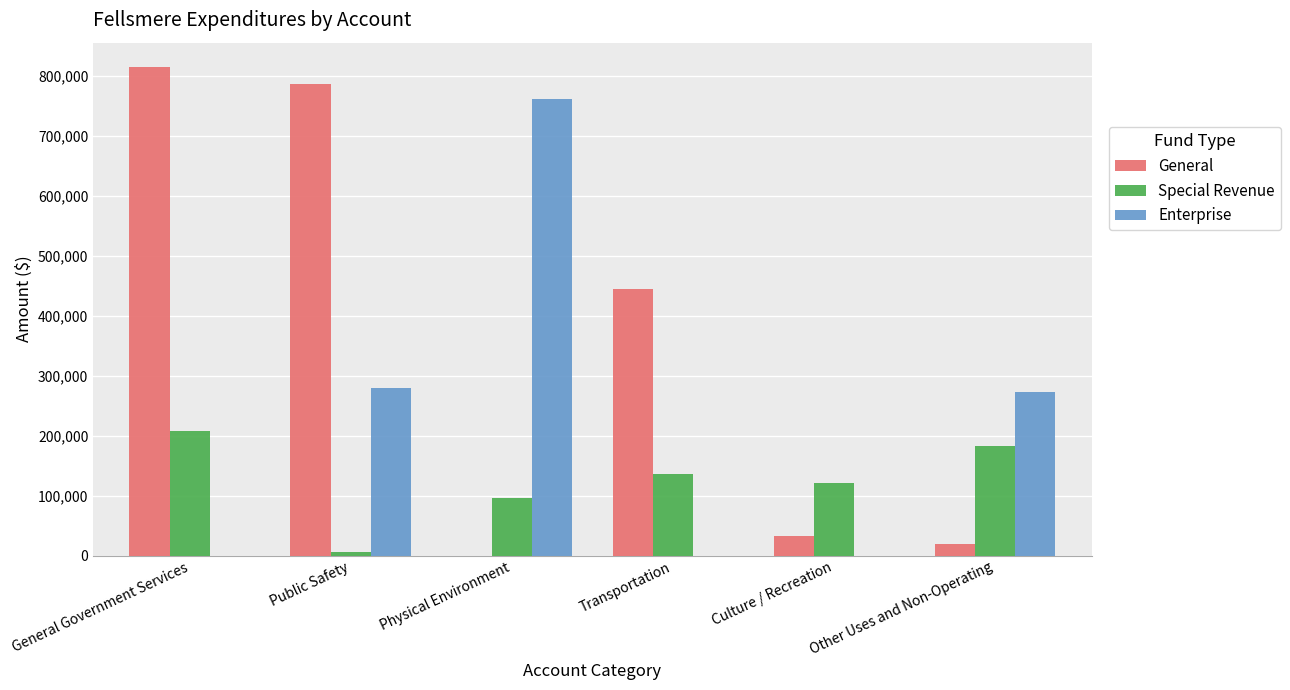

Is it true that Special Revenue equals 301173 at General Government Services?

False